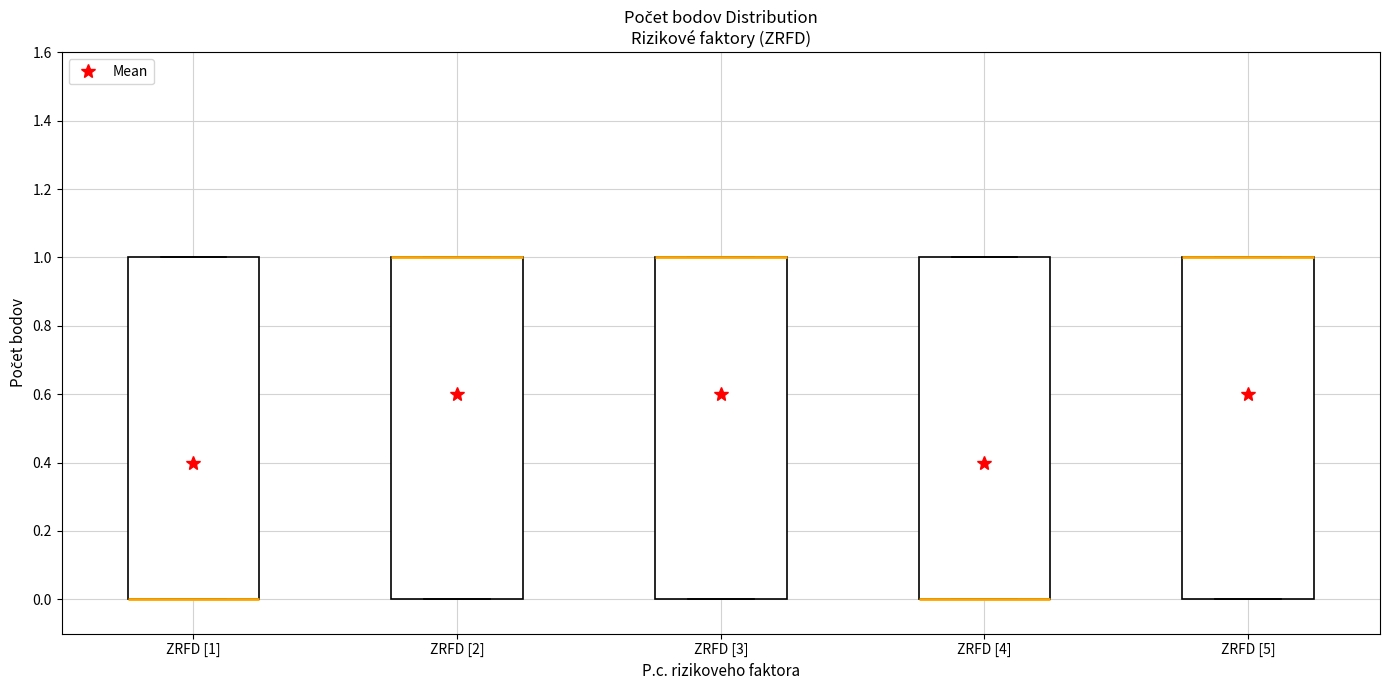

Where is the upper edge of the box for ZRFD [2] on the y-axis? The values are not printed on the chart, so give them approximately, as read against the axis.

1